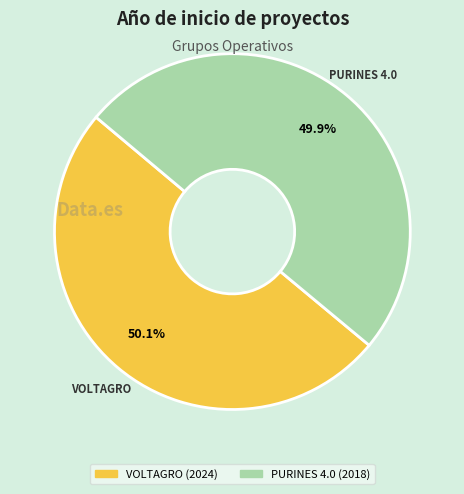

Is there any slice that represents more than half of the pie?

Yes